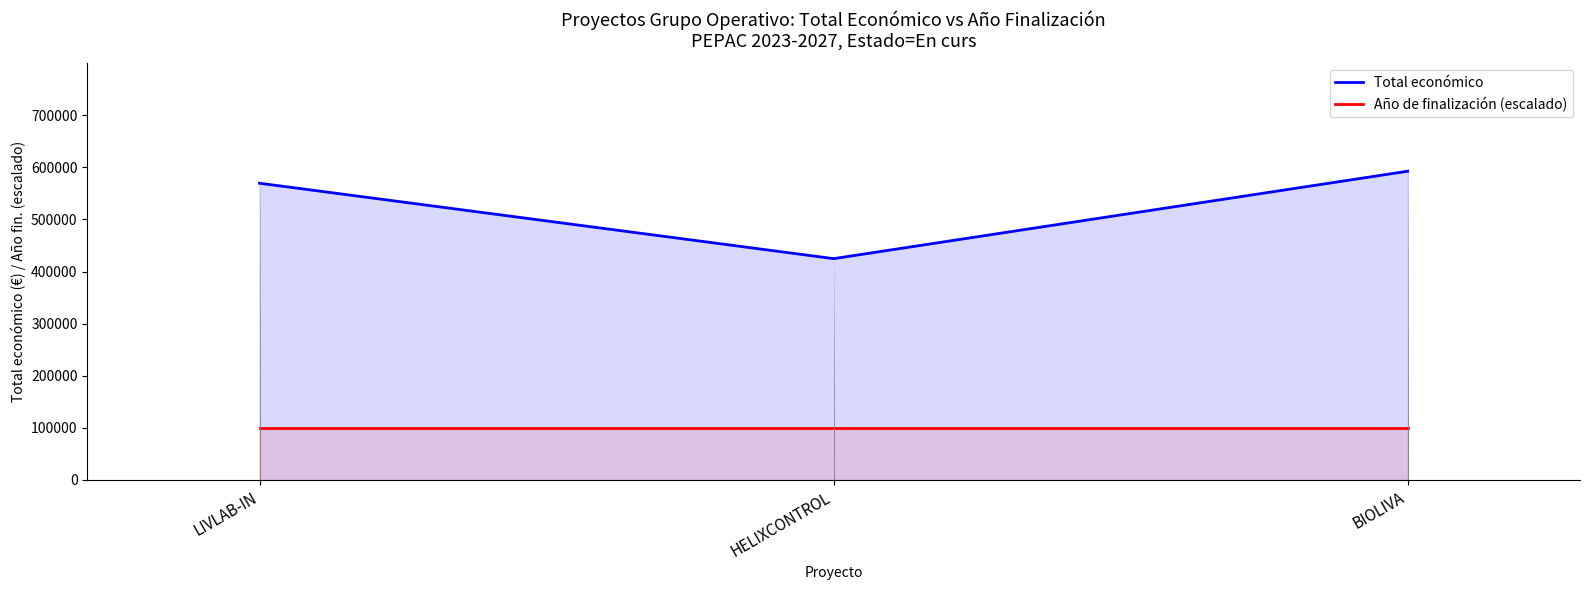

What is the label of the 3rd point from the left?

BIOLIVA